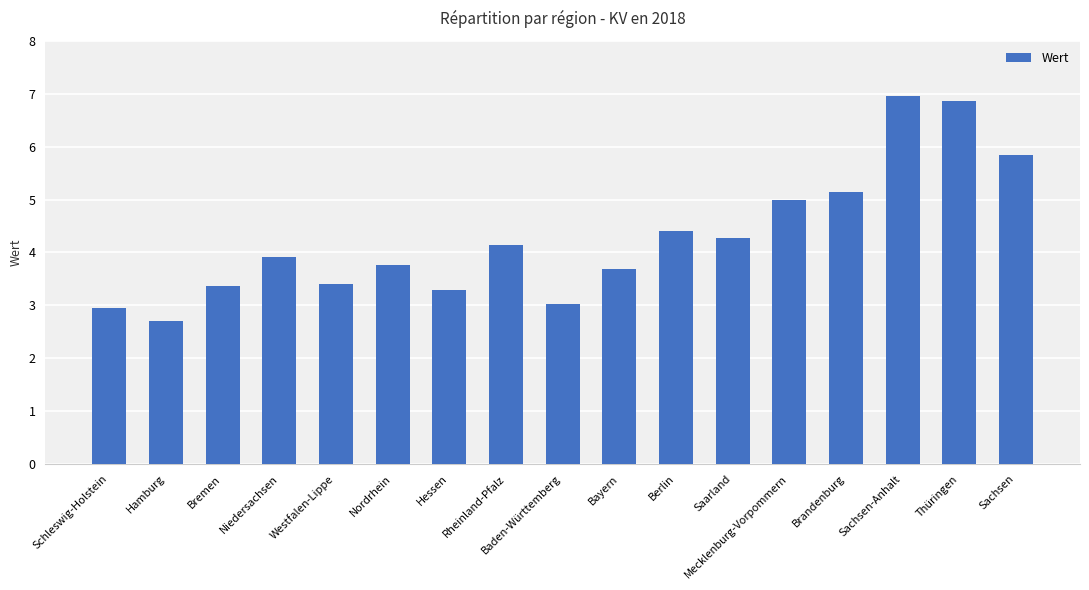

Reading left to right, what are all the values shown in this chart?

3.0	2.7	3.4	3.9	3.4	3.8	3.3	4.1	3.0	3.7	4.4	4.3	5.0	5.2	7.0	6.9	5.8